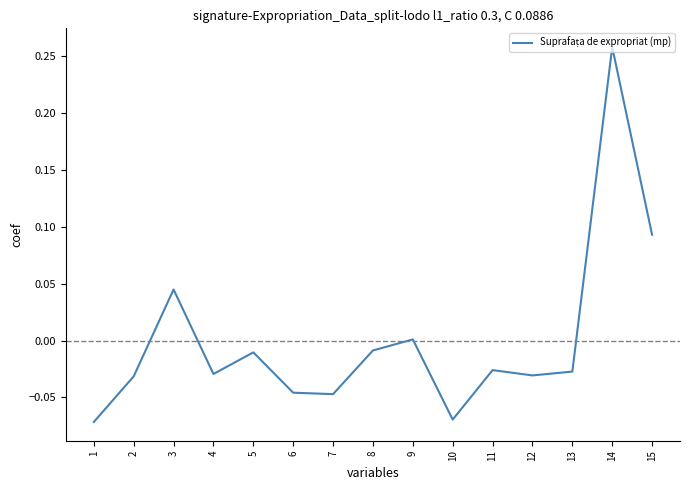

Which label corresponds to the largest value in the chart?

14